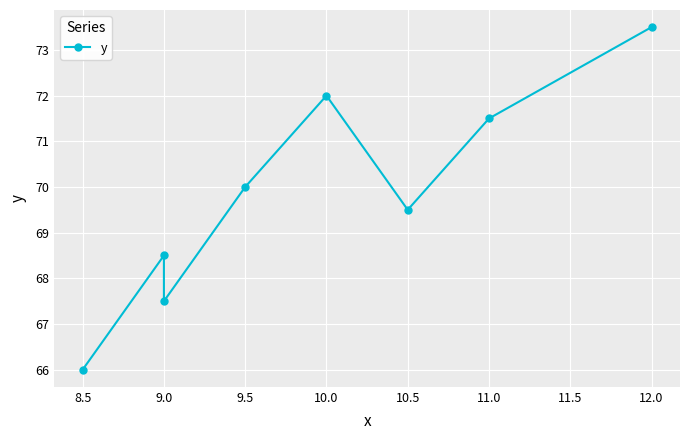

How many distinct data groups are displayed?

1